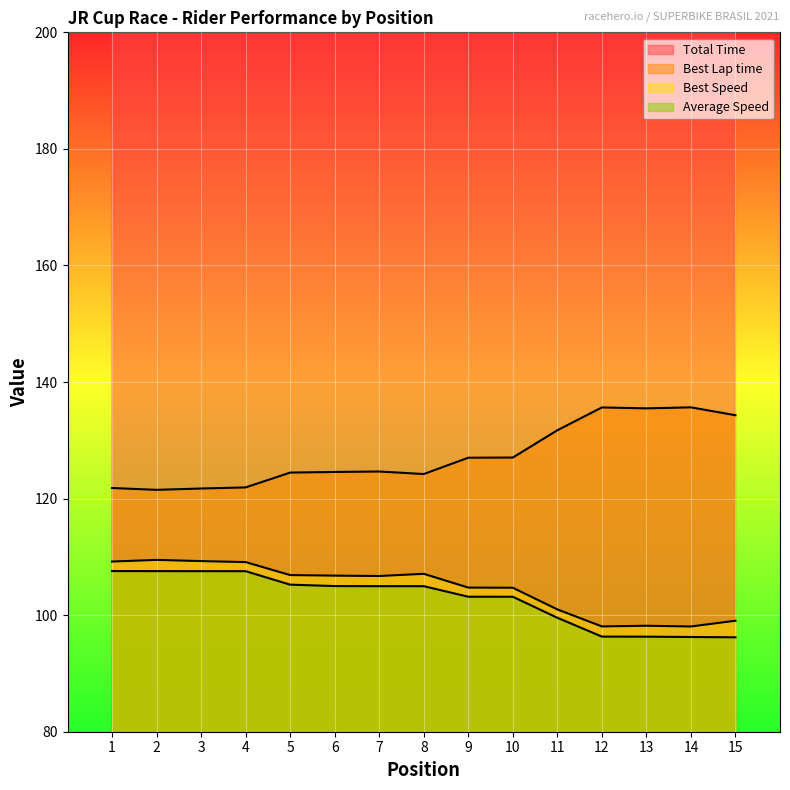

What is the value of the Best Lap time point at the 12th from the left?

135.6